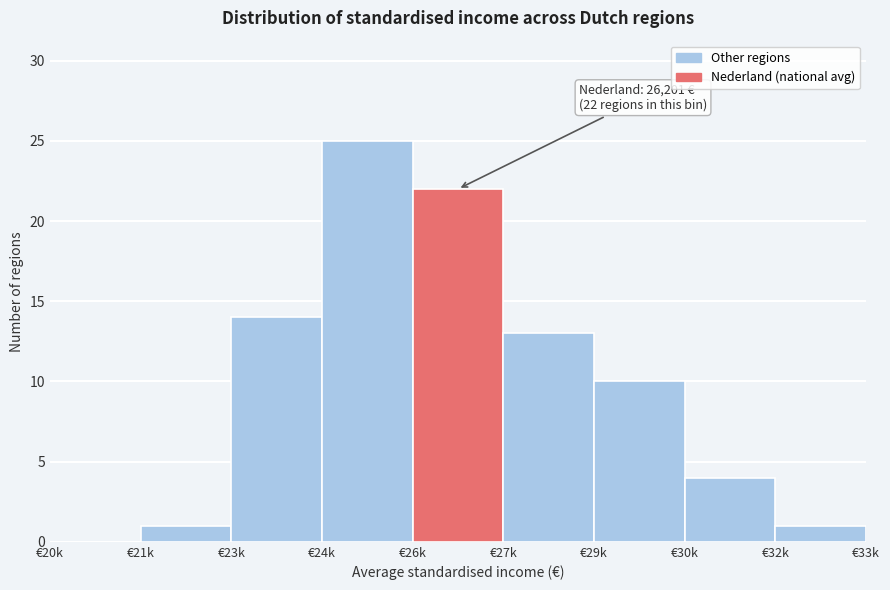

Reading right to left, extract all data points from this chart.

€32k=1	€30k=4	€29k=10	€27k=13	€26k=22	€24k=25	€23k=14	€21k=1	€20k=0